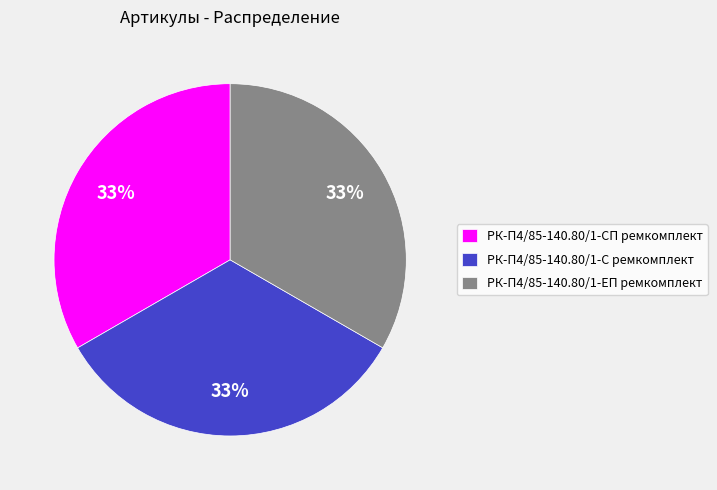

How many slices are in this pie chart?

3